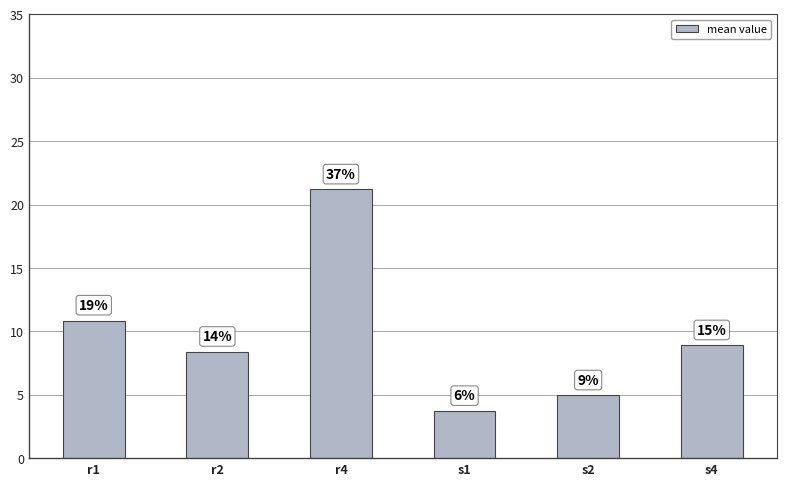

Does the chart contain any negative values?

No